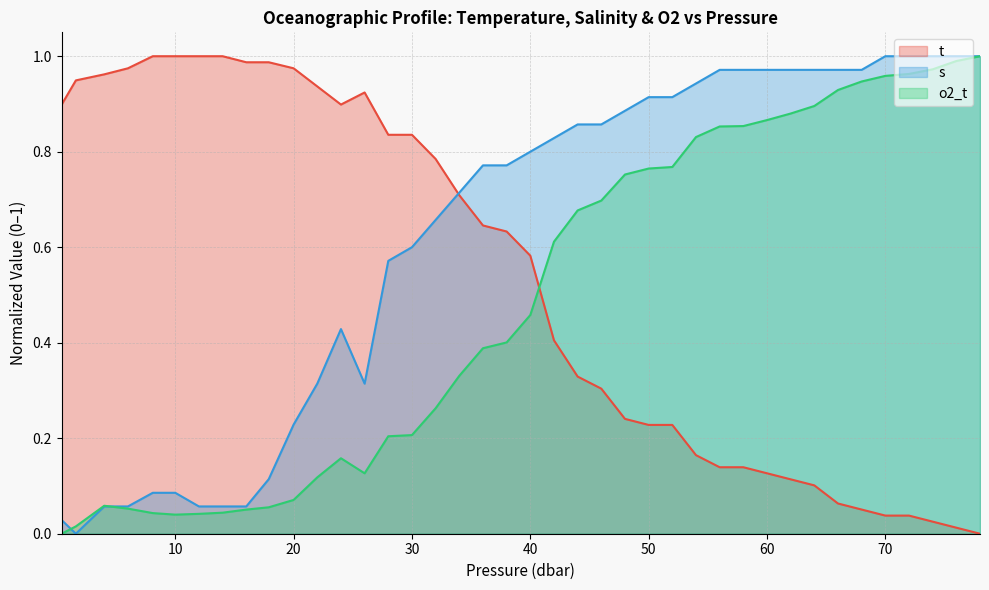

The t series shows 0.2 at 48.0. True or false?

True